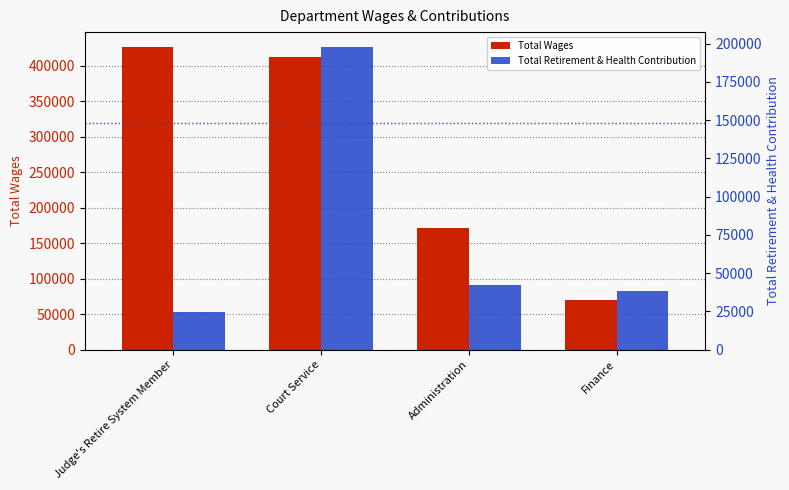

Which series has the largest total across all categories?

Total Wages